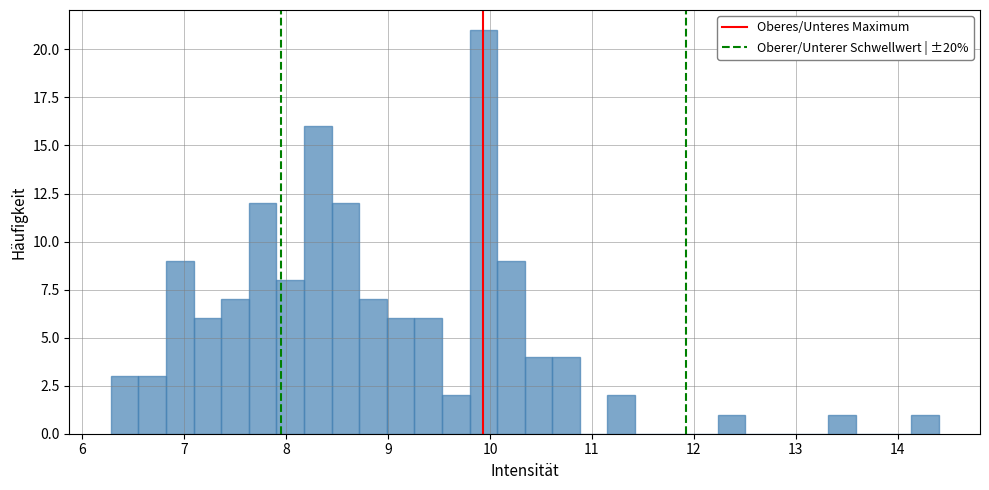

Read against the x-axis, roughly where is the centre of the tallest bar?

9.9